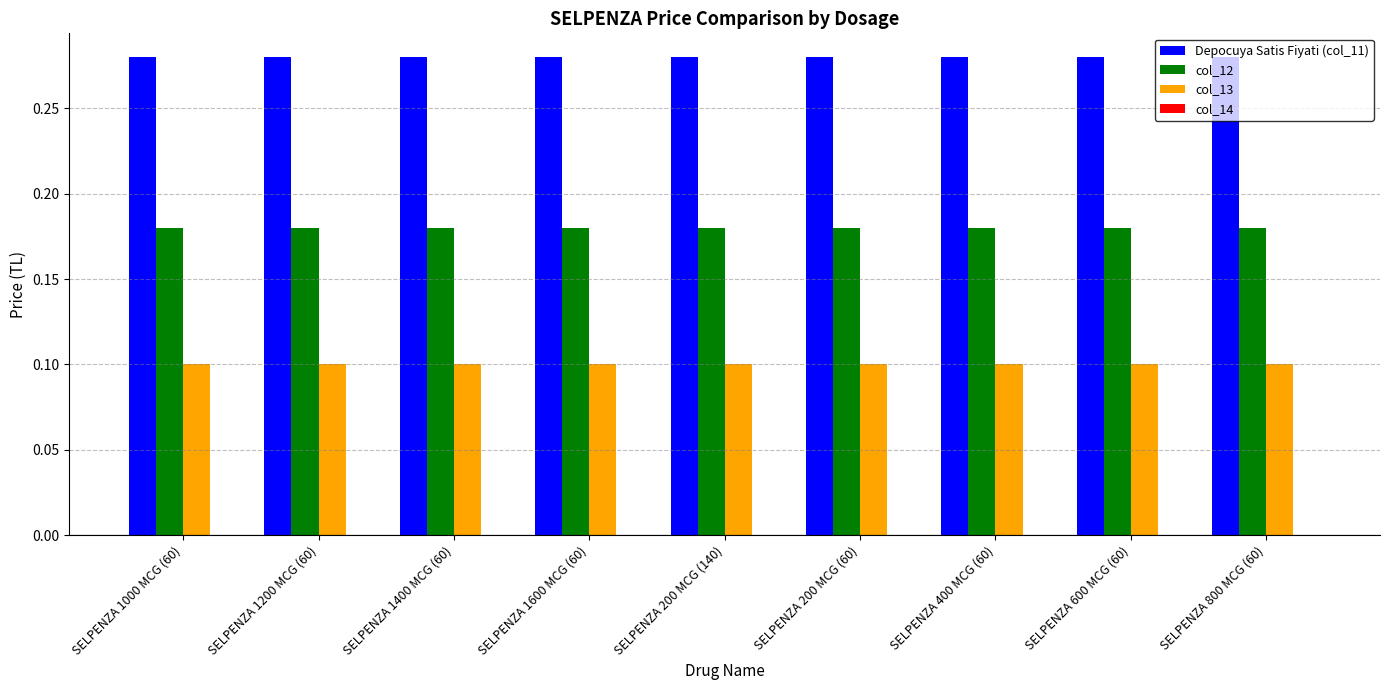

Rank the series by their average value, from lowest to highest.

col_13, col_12, Depocuya Satis Fiyati (col_11)